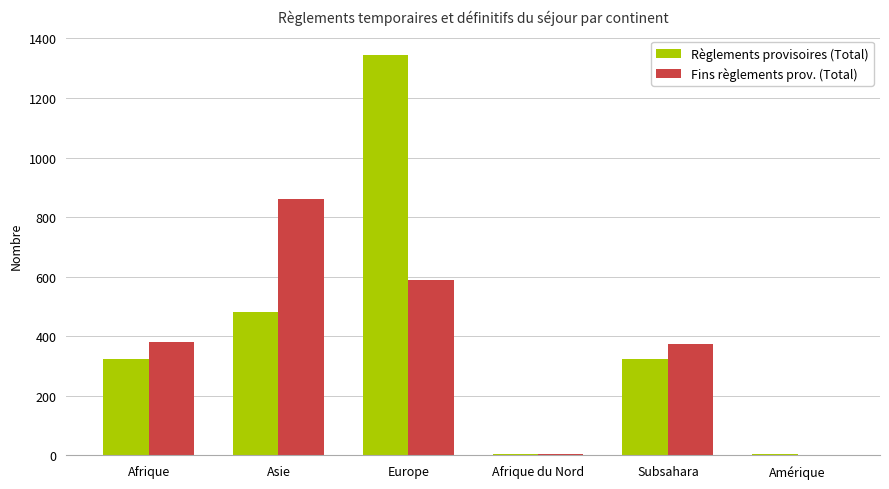

What is the sum of the Fins règlements prov. (Total) values at Afrique du Nord and Europe?

594